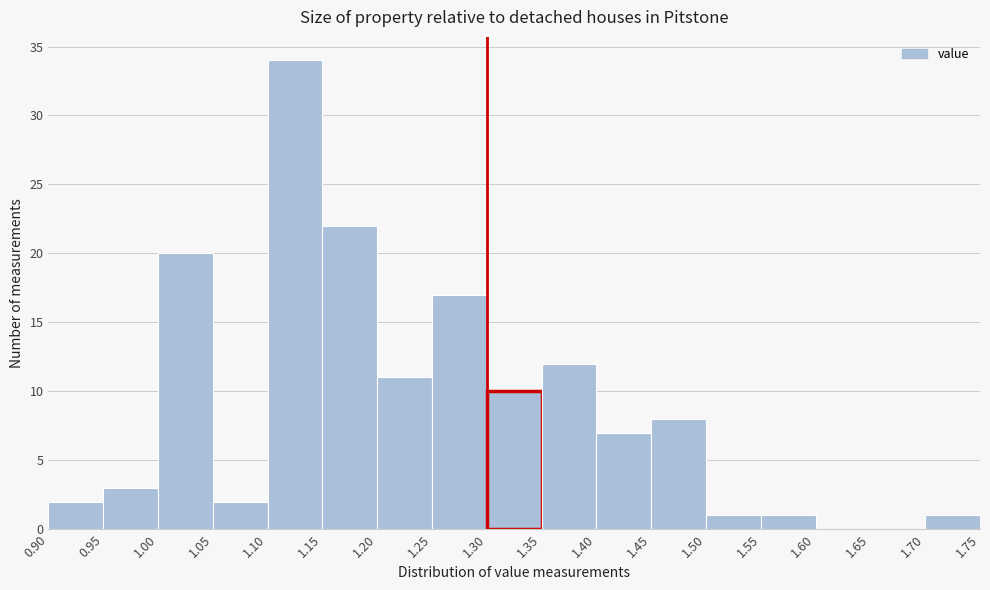

Reading left to right, transcribe this chart: for each bar, give the range it covers on the x-axis and its height. The values are not printed on the chart, so give them approximately, as read against the axis.

0.90 to 0.95: 2
0.95 to 1.00: 3
1.00 to 1.05: 20
1.05 to 1.10: 2
1.10 to 1.15: 34
1.15 to 1.20: 22
1.20 to 1.25: 11
1.25 to 1.30: 17
1.30 to 1.35: 10
1.35 to 1.40: 12
1.40 to 1.45: 7
1.45 to 1.50: 8
1.50 to 1.55: 1
1.55 to 1.60: 1
1.60 to 1.65: 0
1.65 to 1.70: 0
1.70 to 1.75: 1